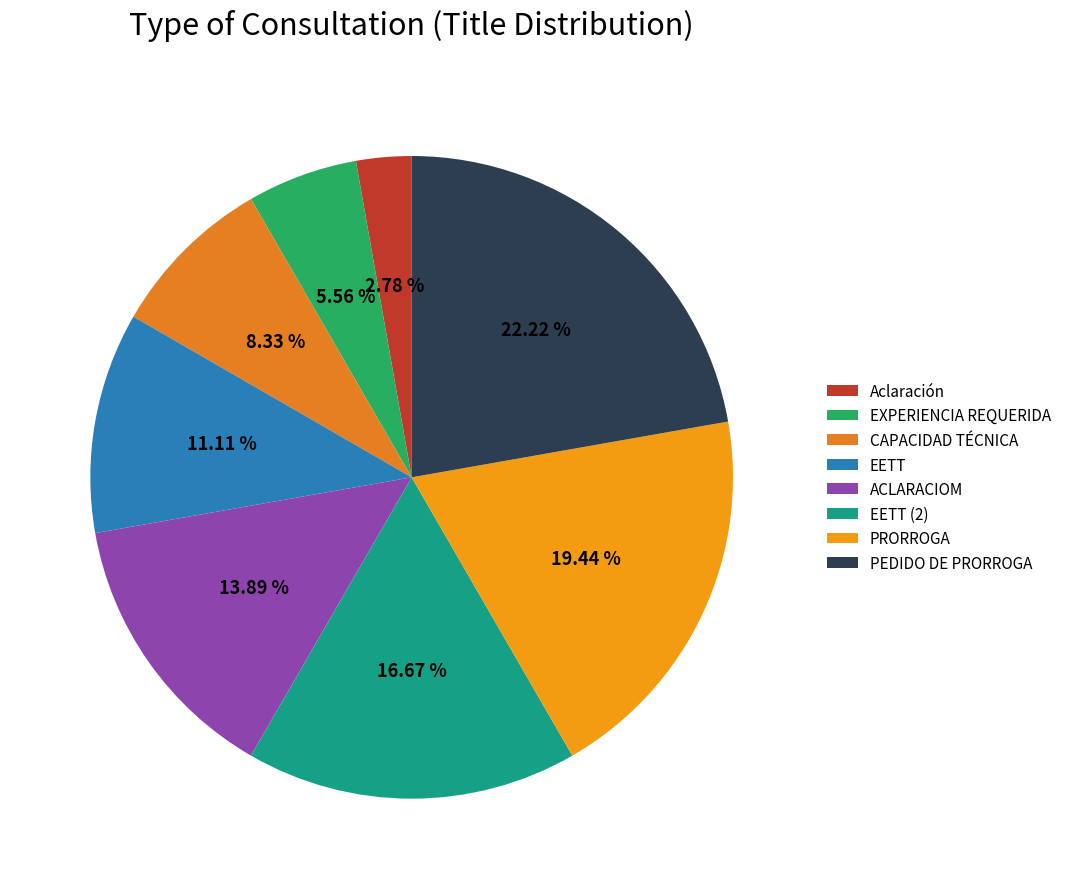

To the nearest percent, what is the difference between the largest and smallest slice percentages?

19%